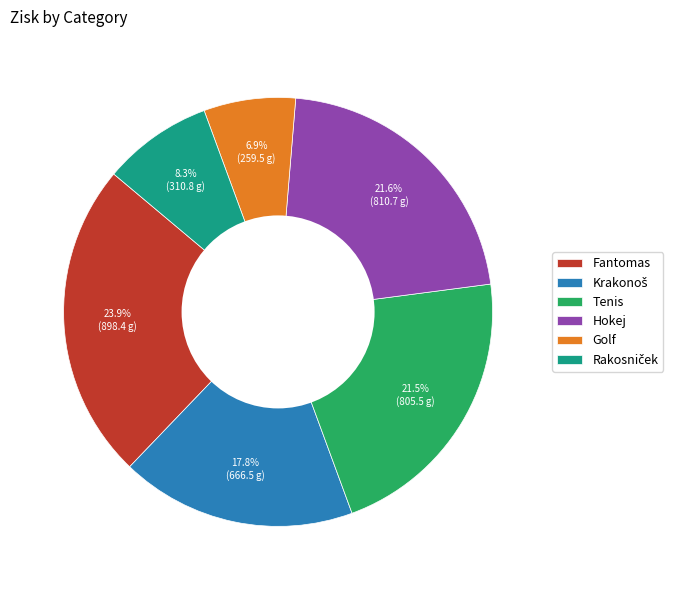

Is there a majority slice in this chart?

No